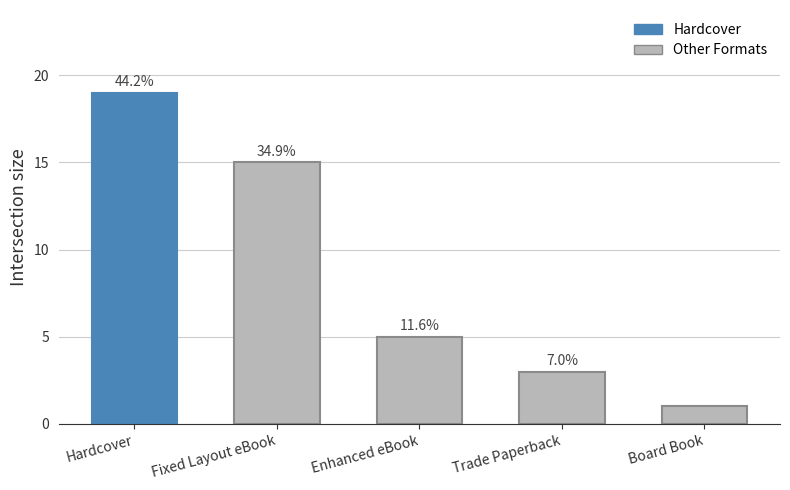

Are the bars grouped side by side (vs. stacked)?

No